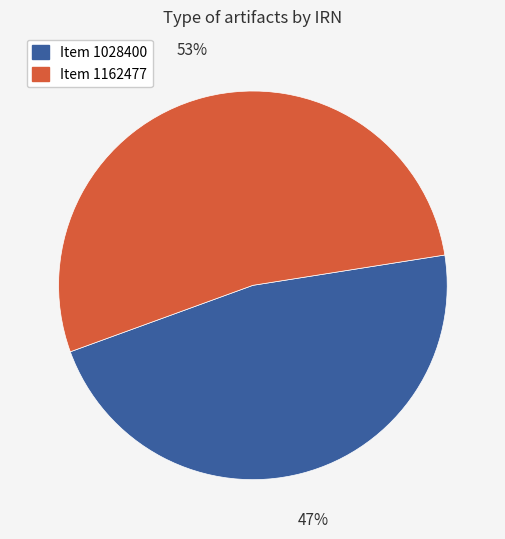

To the nearest percent, what is the difference between the largest and smallest slice percentages?

6%